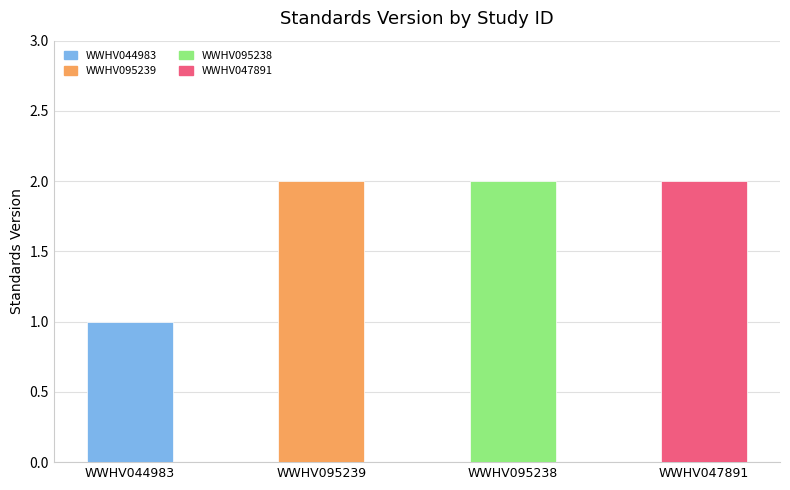

What is the difference between the maximum and minimum values?

1